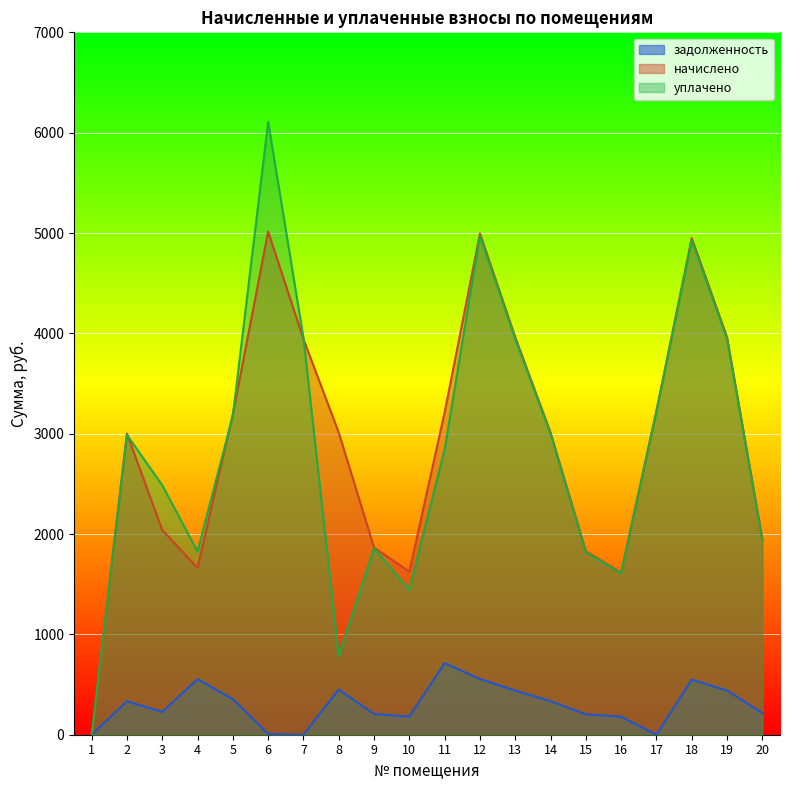

At which label does задолженность first exceed 333?

2